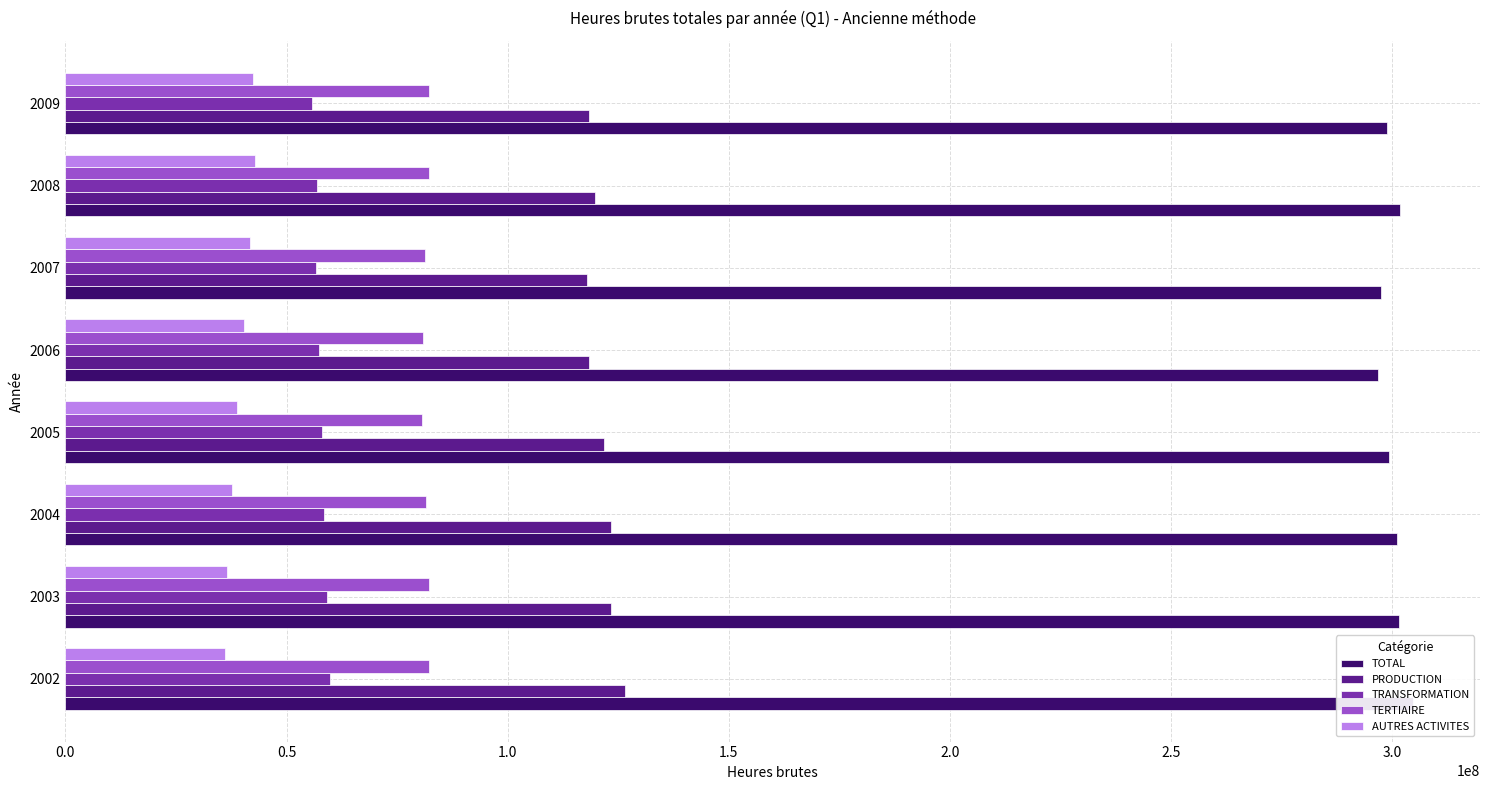

What is the maximum value for AUTRES ACTIVITES?

42852460